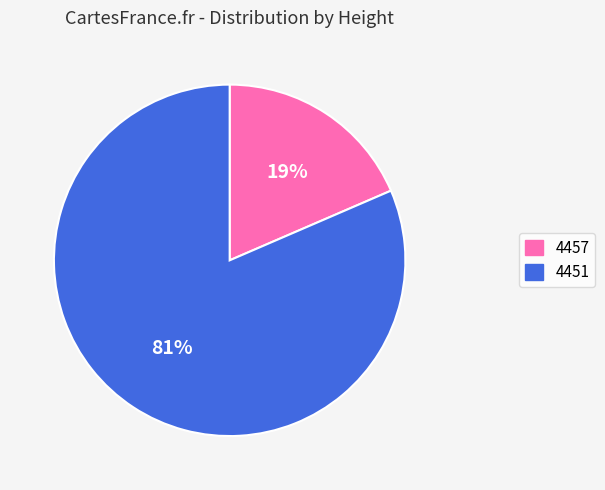

What is the largest slice in the pie chart?

4451